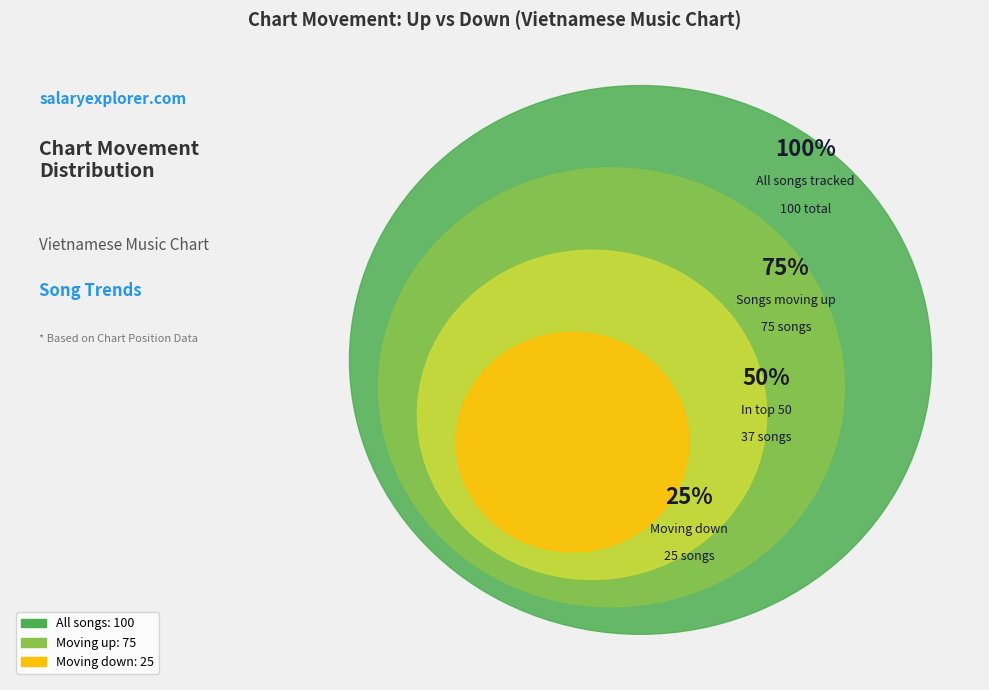

Is there any slice that represents more than half of the pie?

Yes